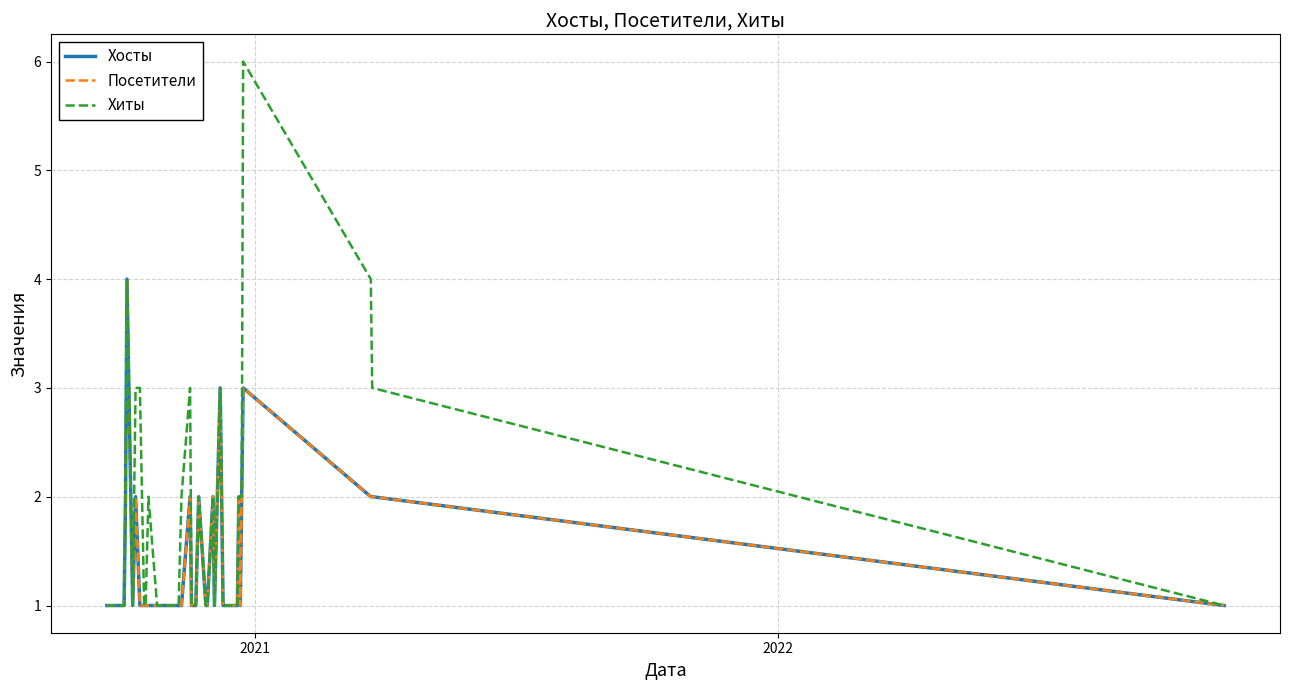

At how many categories does at least one series exceed 2?

8